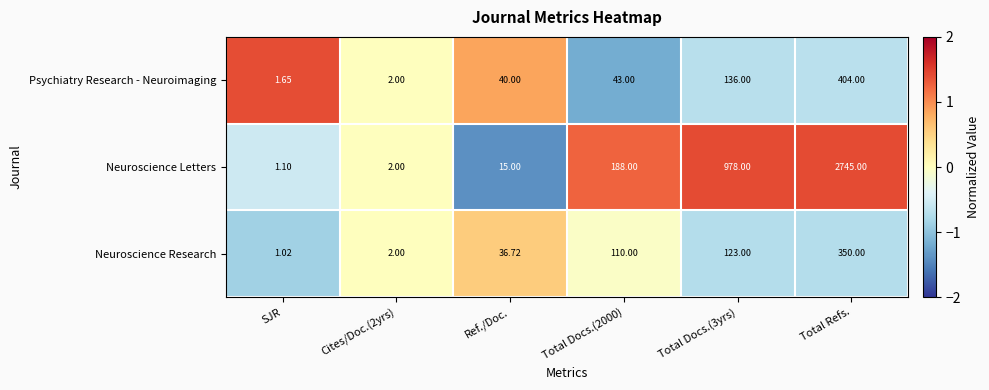

Which series has the largest total across all categories?

Neuroscience Letters